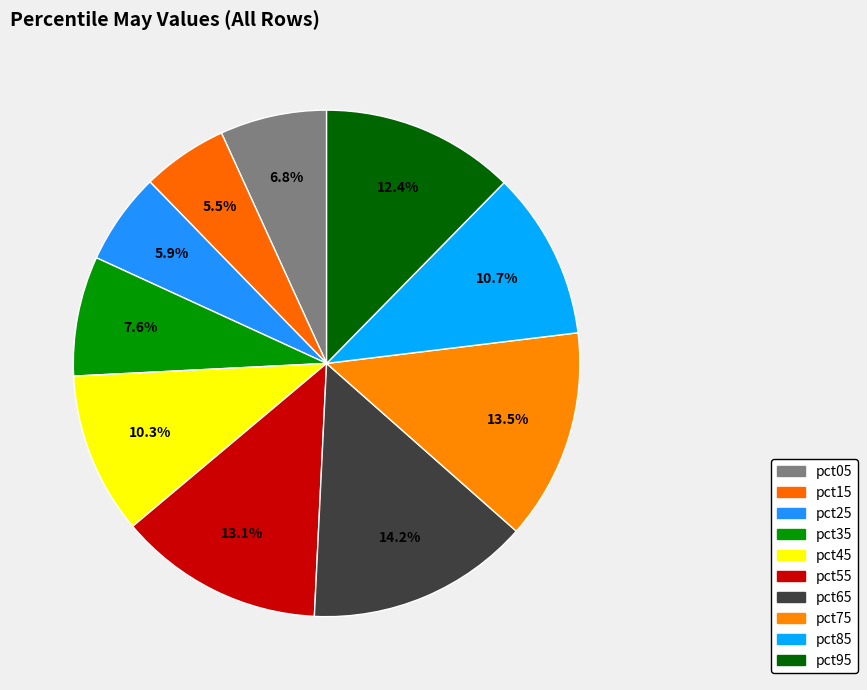

Rank the categories by value from highest to lowest.

pct65, pct75, pct55, pct95, pct85, pct45, pct35, pct05, pct25, pct15